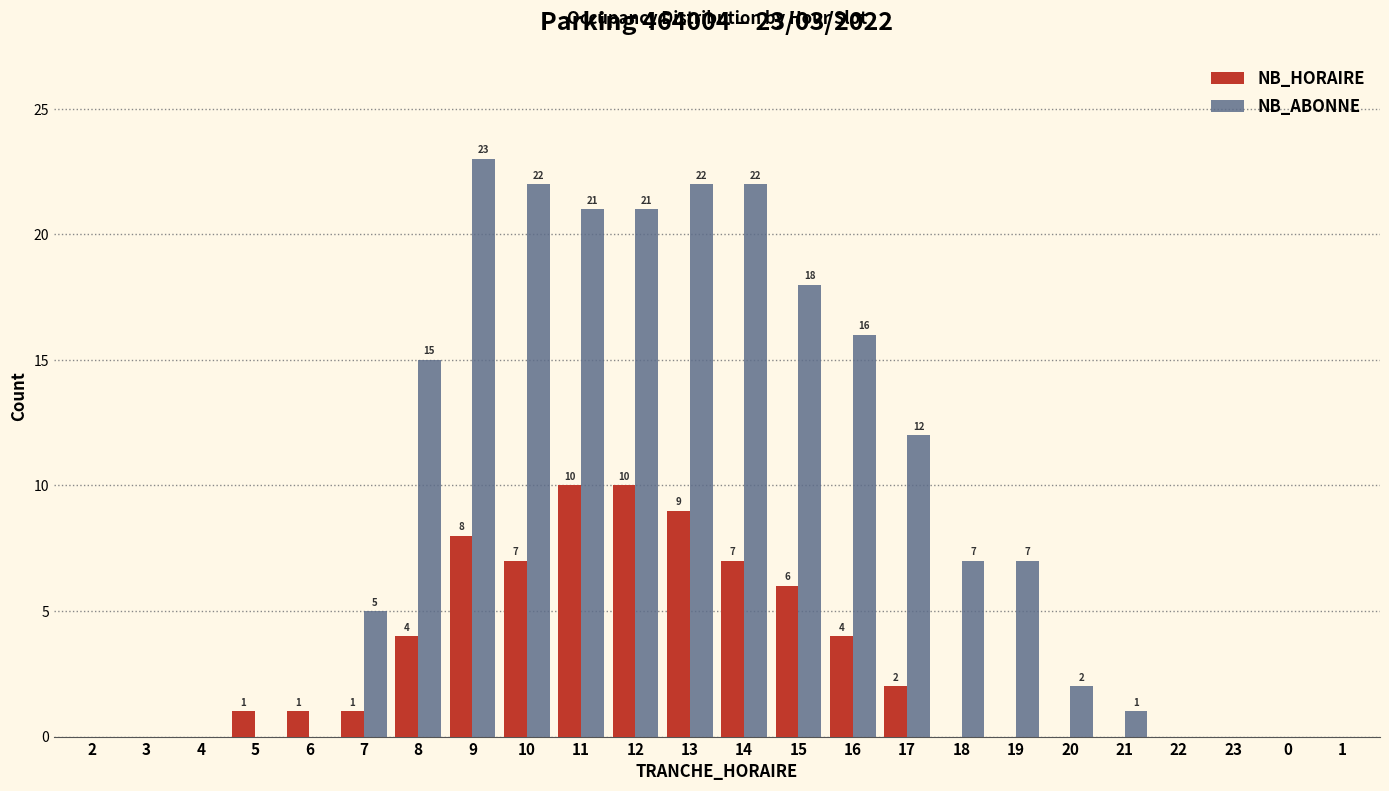

Reading left to right, list all the values displayed in this chart.

NB_HORAIRE: 2=0	3=0	4=0	5=1	6=1	7=1	8=4	9=8	10=7	11=10	12=10	13=9	14=7	15=6	16=4	17=2	18=0	19=0	20=0	21=0	22=0	23=0	0=0	1=0
NB_ABONNE: 2=0	3=0	4=0	5=0	6=0	7=5	8=15	9=23	10=22	11=21	12=21	13=22	14=22	15=18	16=16	17=12	18=7	19=7	20=2	21=1	22=0	23=0	0=0	1=0